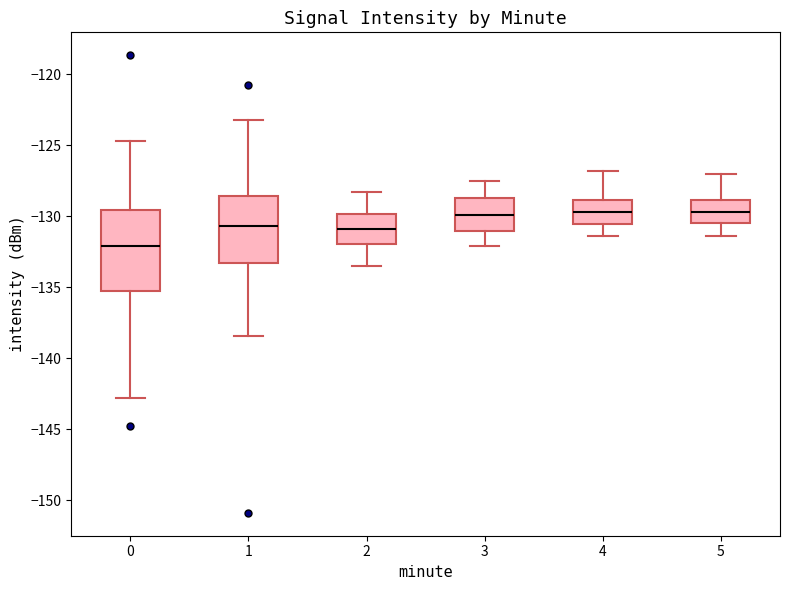

Where is the upper edge of the box at x = 1 on the y-axis? The values are not printed on the chart, so give them approximately, as read against the axis.

-128.5